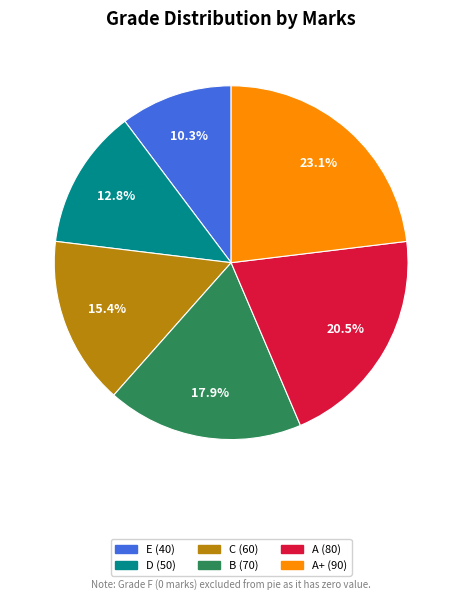

Is there a majority slice in this chart?

No